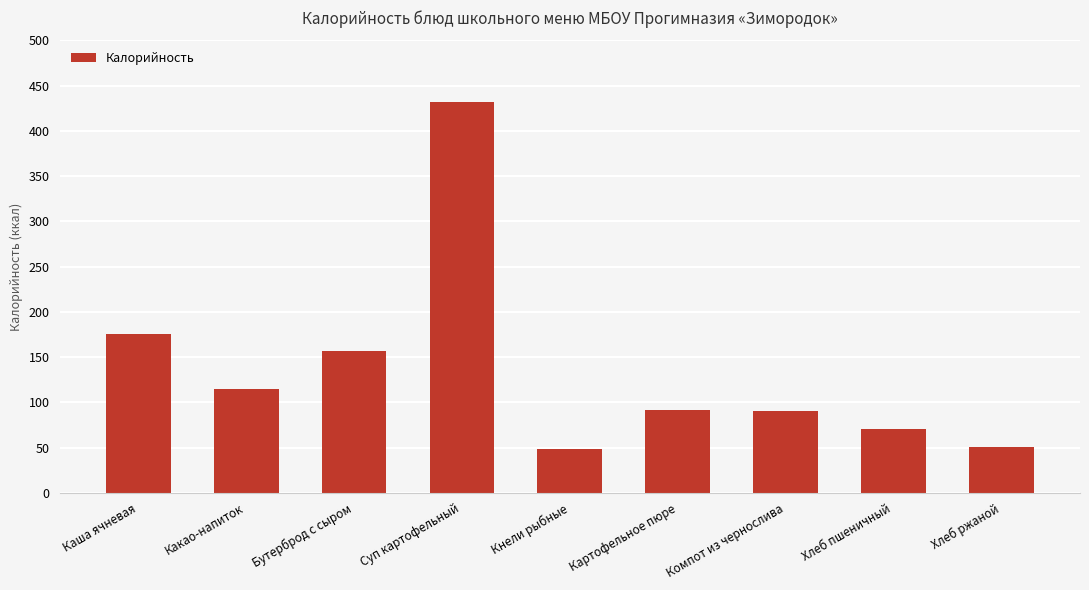

The chart shows a value of 45.1 at Картофельное пюре. True or false?

False